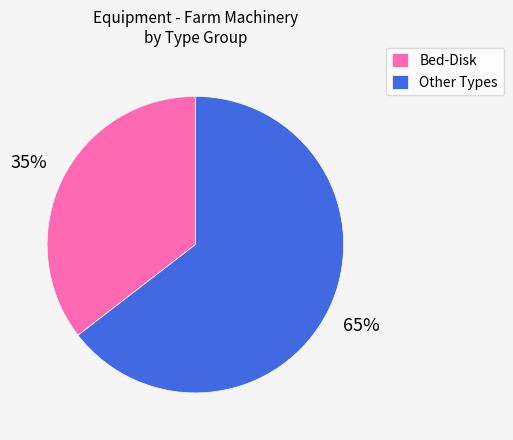

To the nearest percent, what is the average slice percentage?

50%